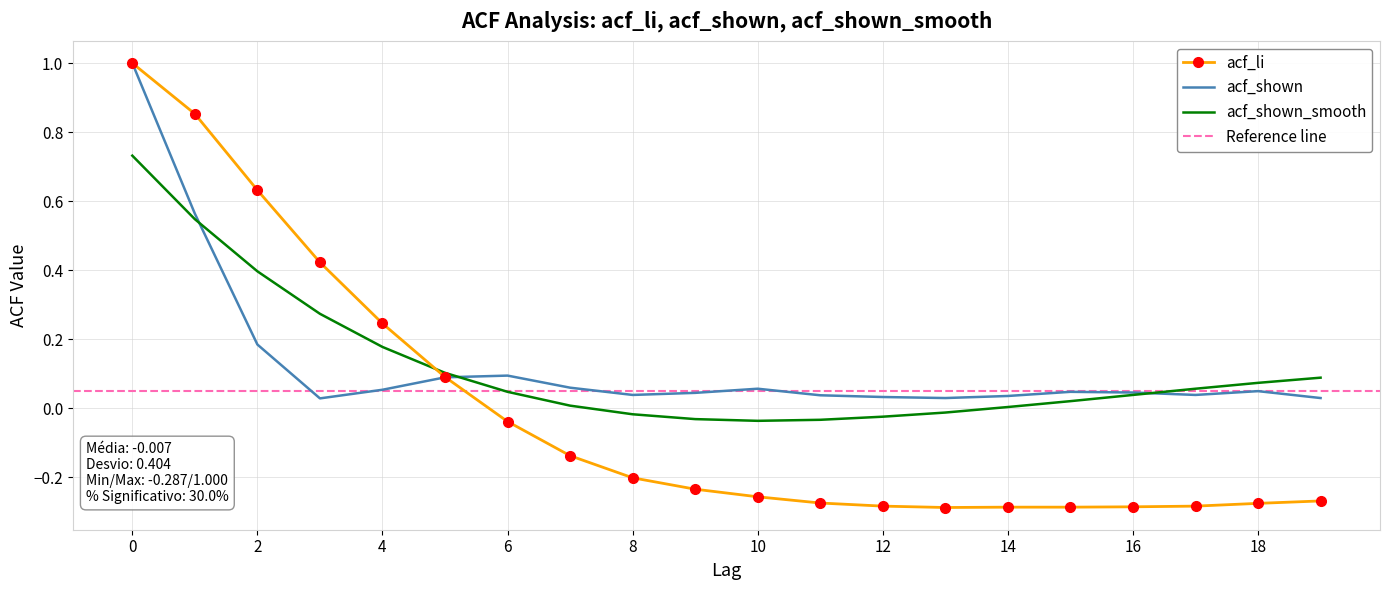

What is the greatest value displayed?

1.0